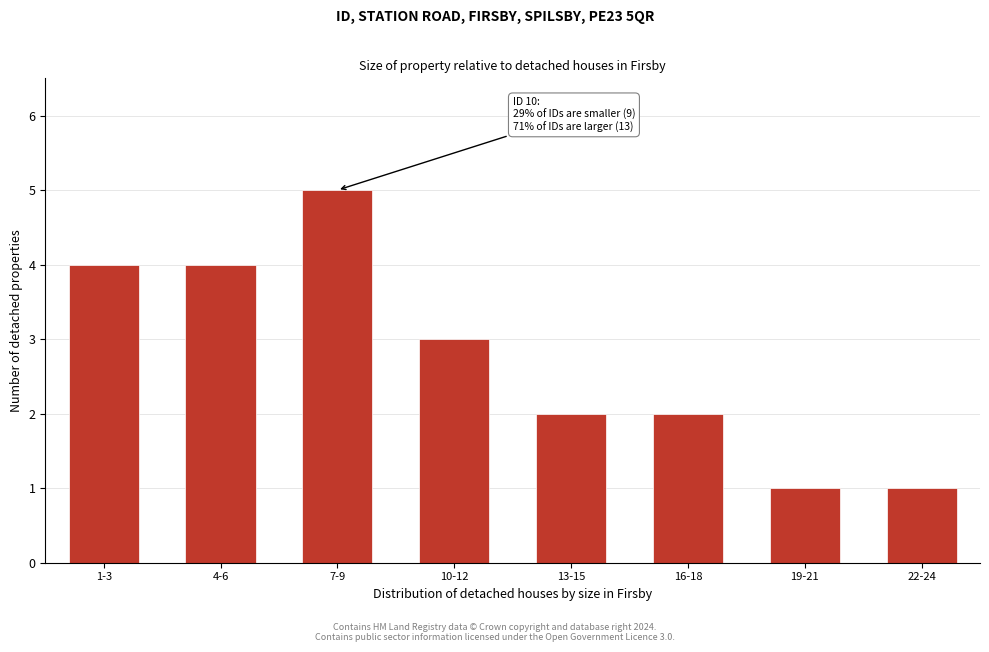

Reading left to right, what are all the values shown in this chart?

4	4	5	3	2	2	1	1